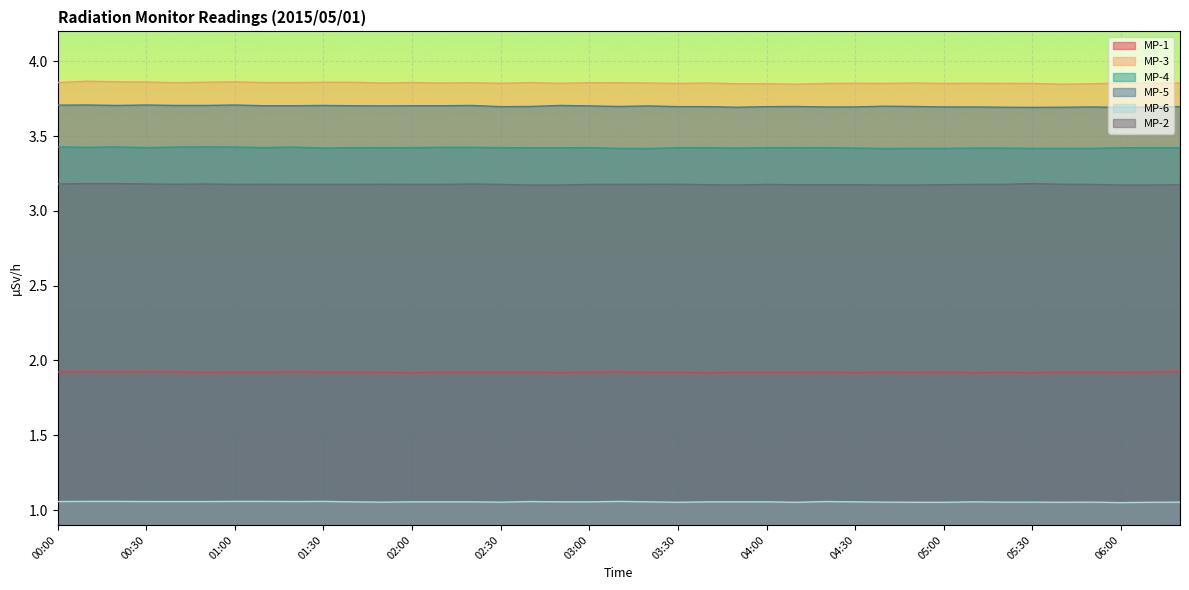

Count the MP-5 values in the range 3 to 4.

39